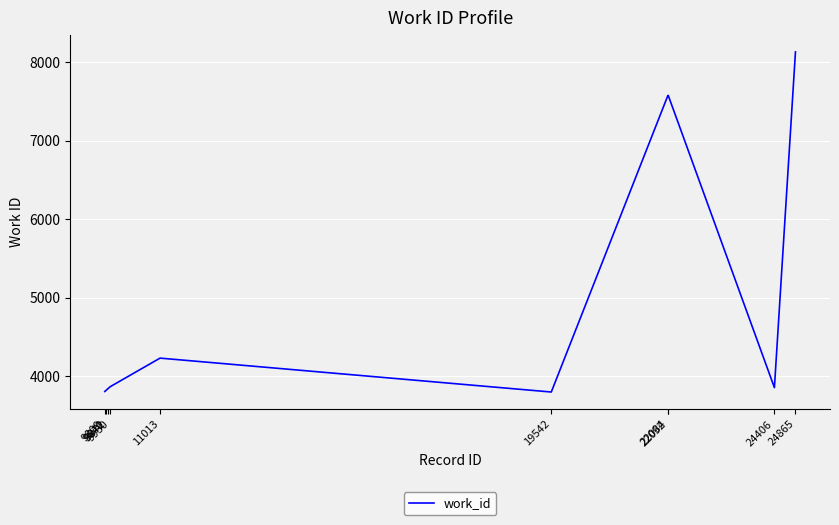

True or false: the data has more than 0 interior local peaks.

True